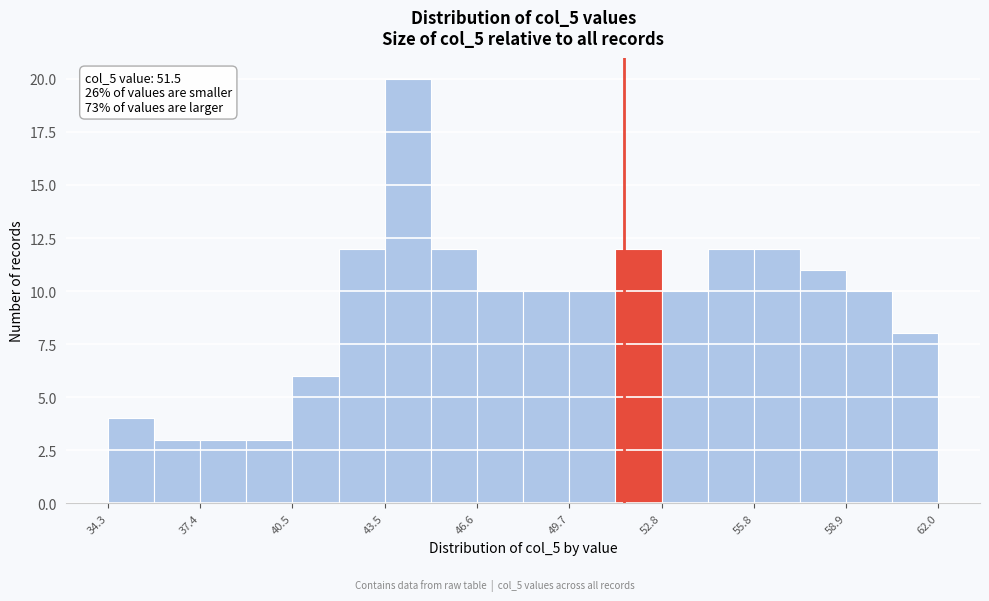

Read against the x-axis, roughly where is the centre of the tallest bar?

44.5